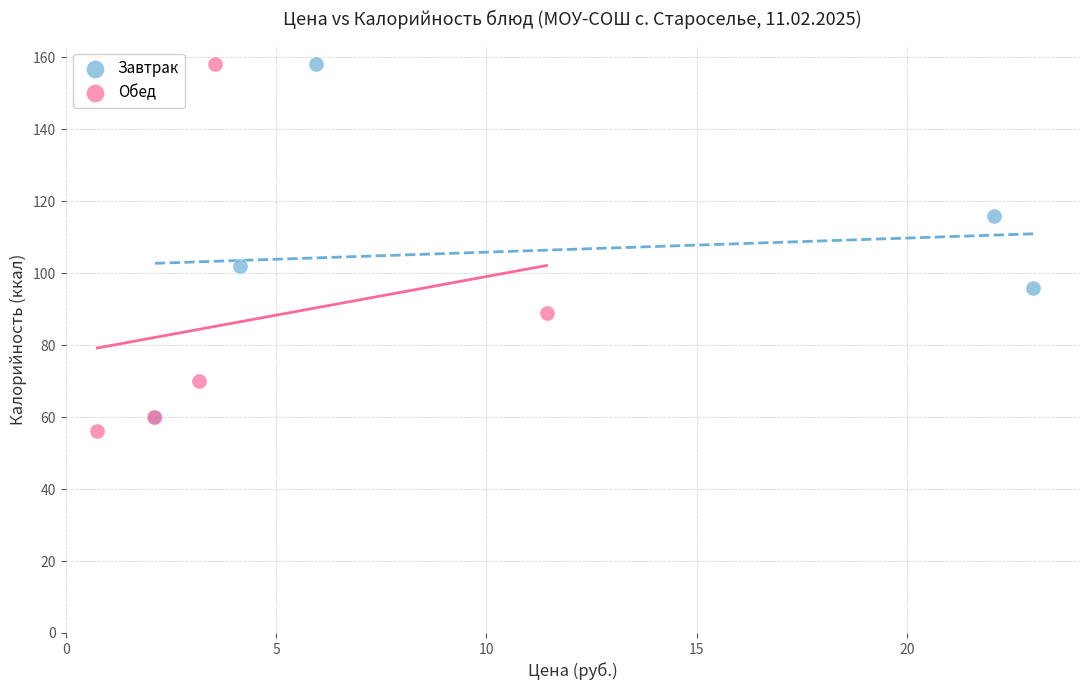

What are all the series names shown in the legend?

Завтрак, Обед